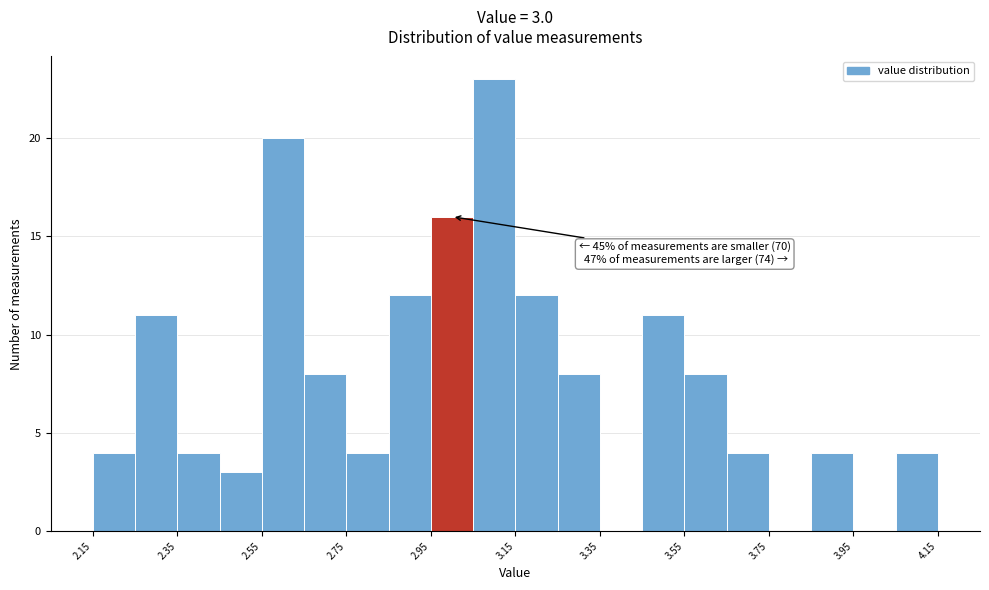

Which range on the x-axis has the tallest bar?

3.05 to 3.15